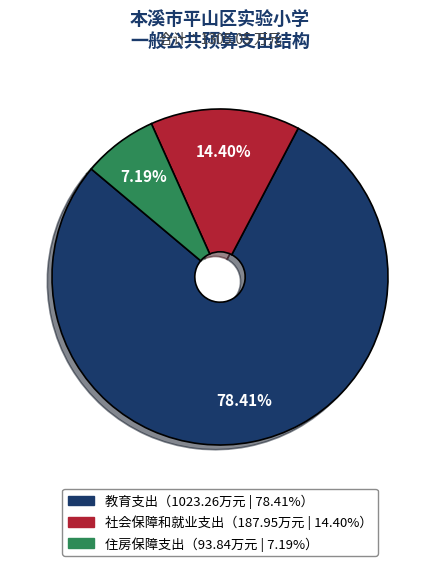

To the nearest percent, what is the average slice percentage?

33%